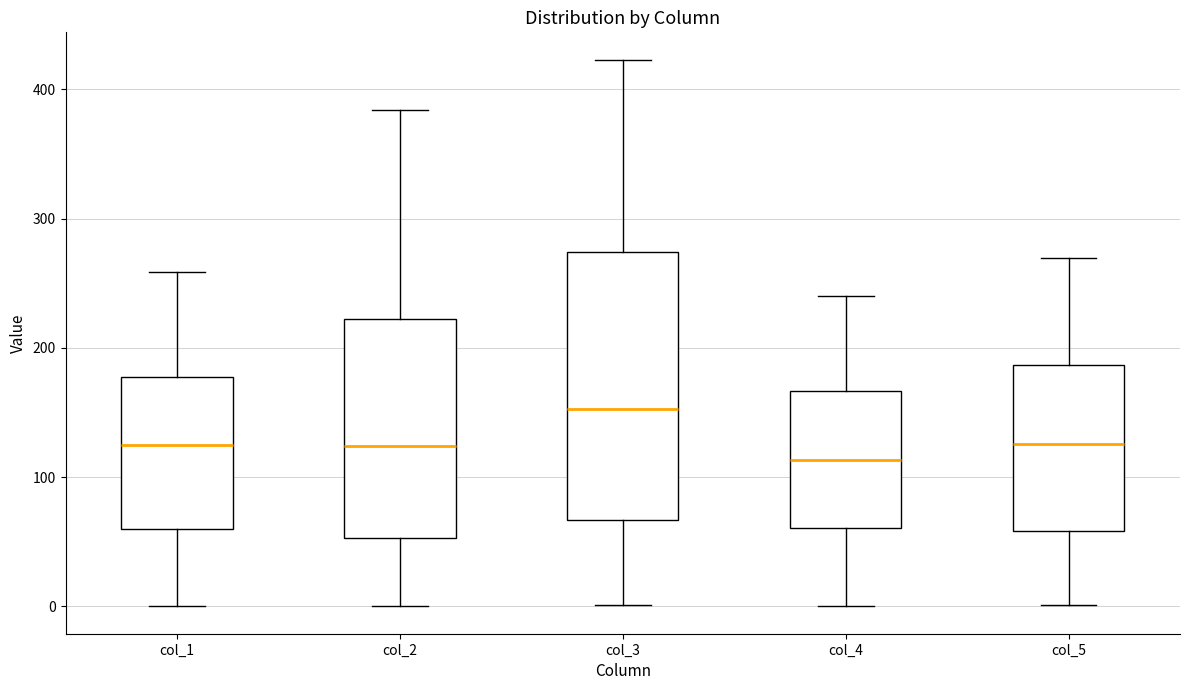

Reading left to right, read every box against the y-axis: the position of its median line, the range the box covers, and the ends of its whiskers. The values are not printed on the chart, so give them approximately, as read against the axis.

col_1: median 120, box 60 to 180, whiskers 0 to 260
col_2: median 120, box 50 to 220, whiskers 0 to 380
col_3: median 150, box 70 to 270, whiskers 0 to 420
col_4: median 110, box 60 to 170, whiskers 0 to 240
col_5: median 130, box 60 to 190, whiskers 0 to 270